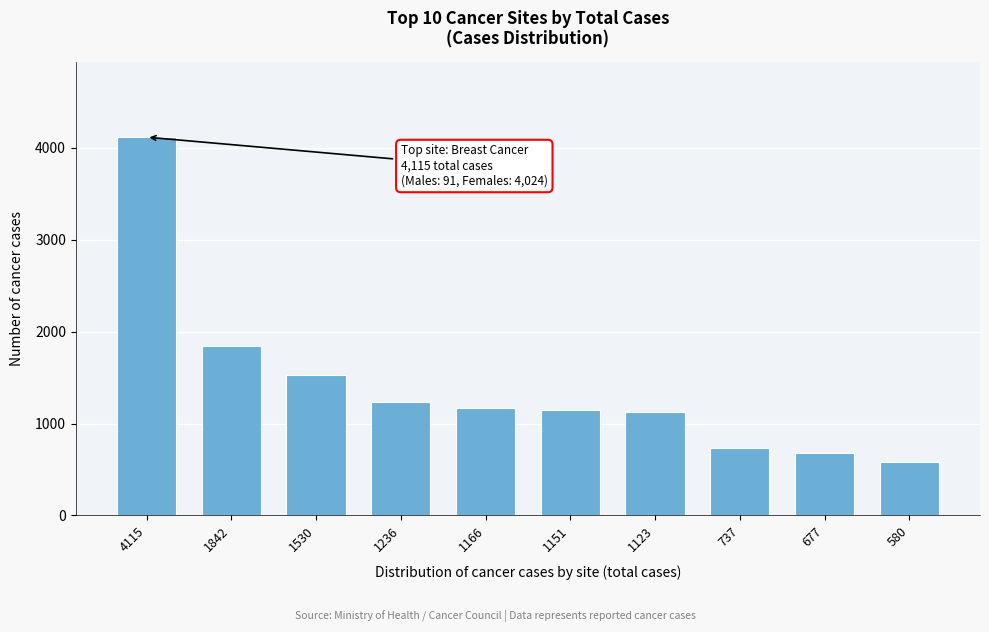

True or false: the data shows 884 at 4115.

False